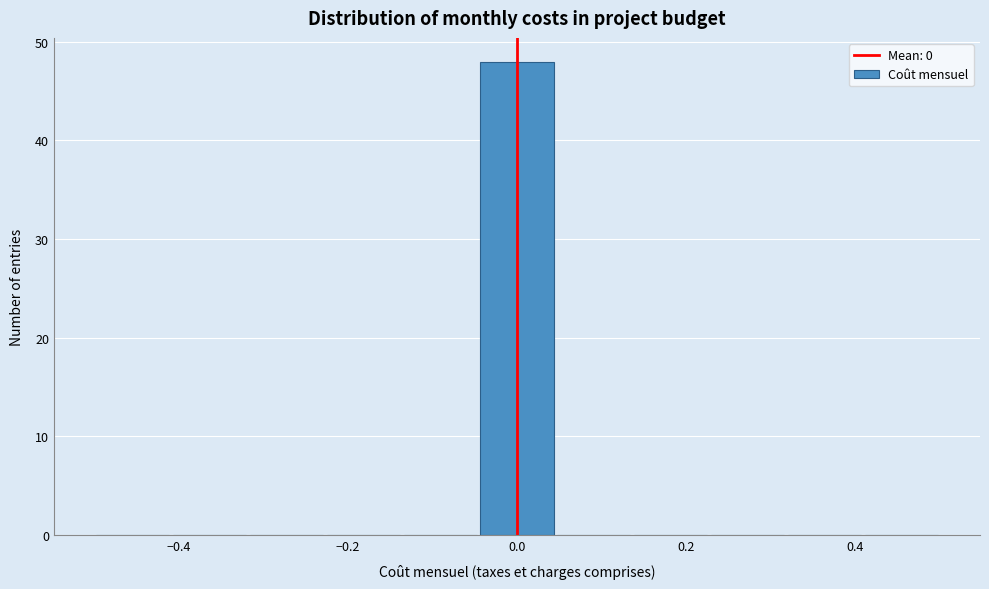

Reading left to right, list every bar in this chart as the range it spans on the x-axis followed by its height. Neither the bar edges nor the heights are printed on the chart, so give them approximately, as read against the axes.

-0.50 to -0.40: 0
-0.40 to -0.32: 0
-0.32 to -0.22: 0
-0.22 to -0.14: 0
-0.14 to -0.04: 0
-0.04 to 0.04: 48
0.04 to 0.14: 0
0.14 to 0.22: 0
0.22 to 0.32: 0
0.32 to 0.40: 0
0.40 to 0.50: 0